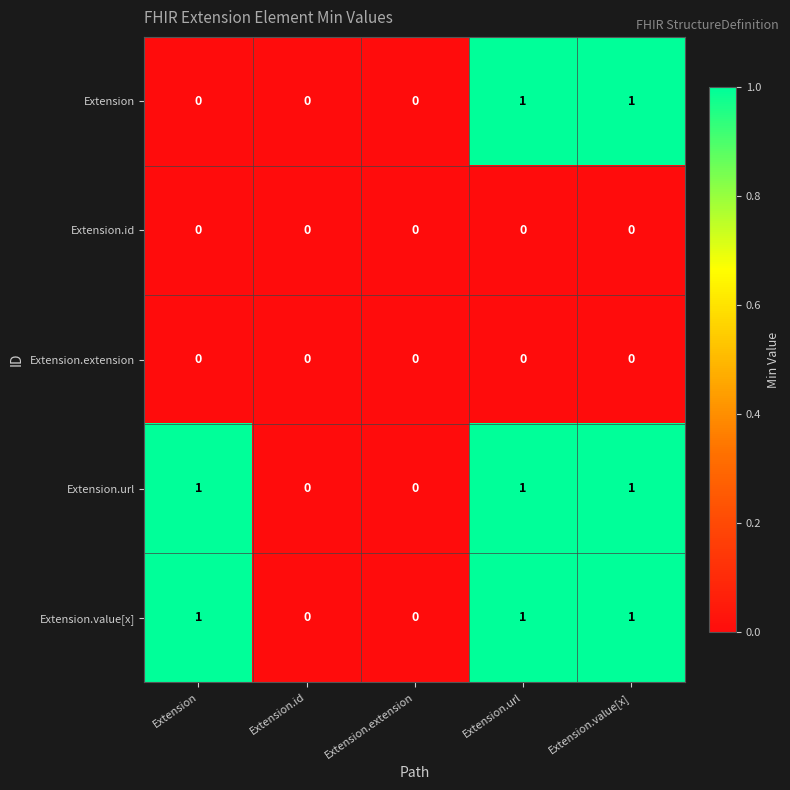

What is the sum of all Extension.url values?

3